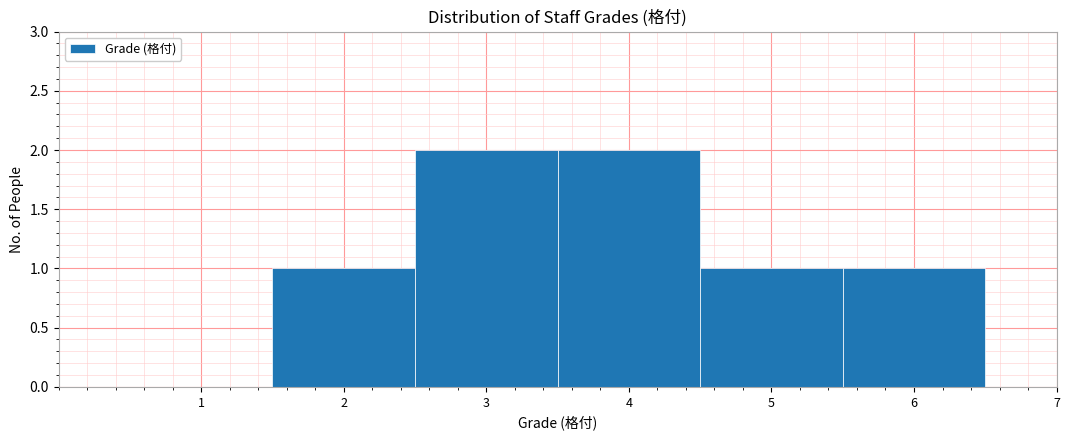

Reading left to right, list all the values displayed in this chart.

1=0	2=1	3=2	4=2	5=1	6=1	7=0